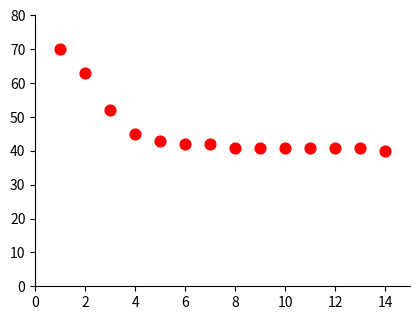

What is the range of X values (max minus min)?

13